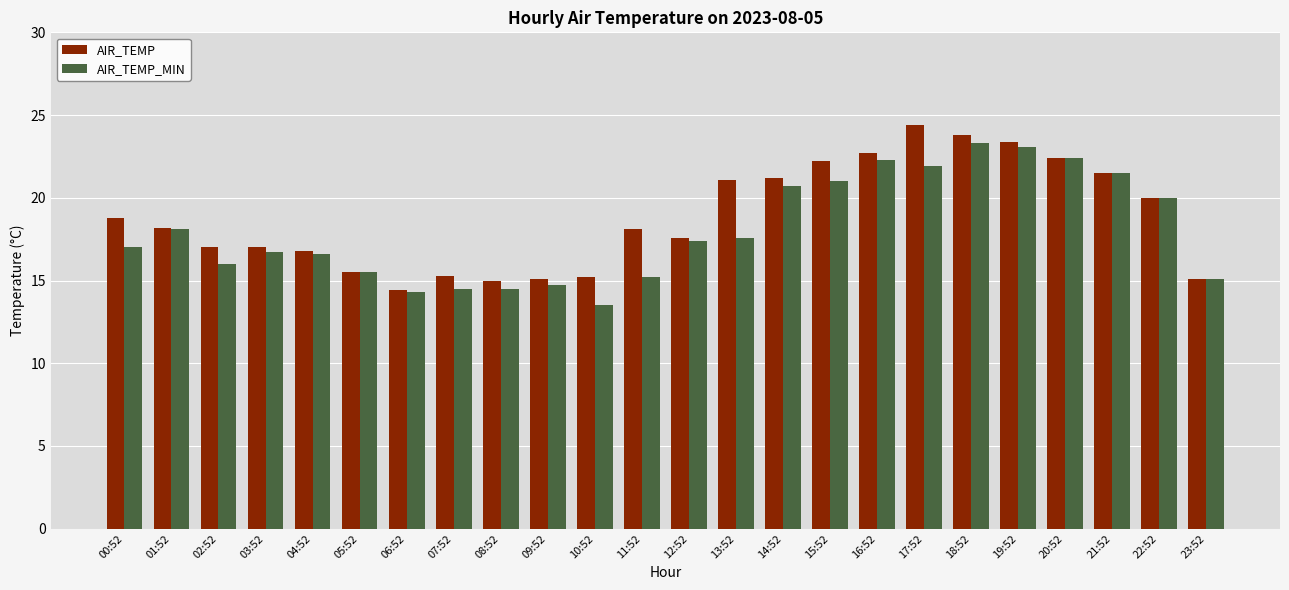

What is the sum of the AIR_TEMP values at 21:52 and 12:52?

39.1